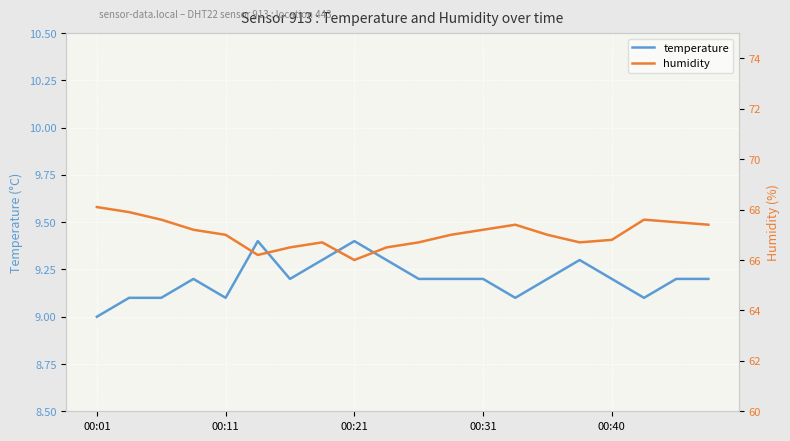

Is this an area chart (filled region under the line)?

No